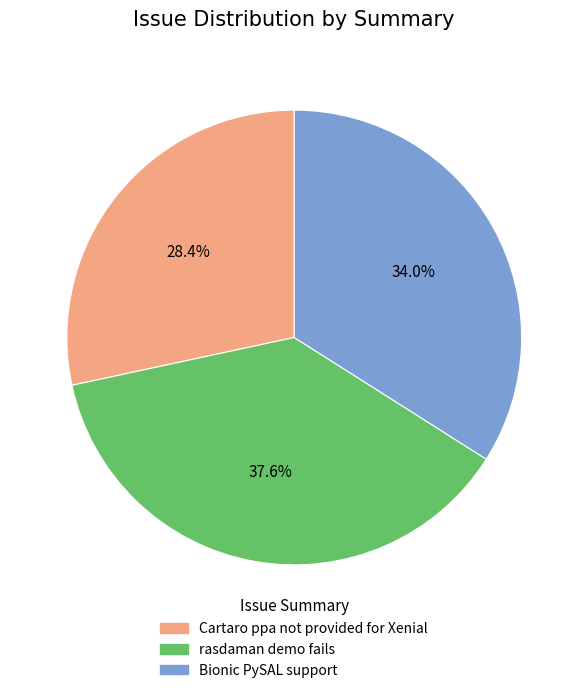

To the nearest percent, what portion does Bionic PySAL support represent?

34%